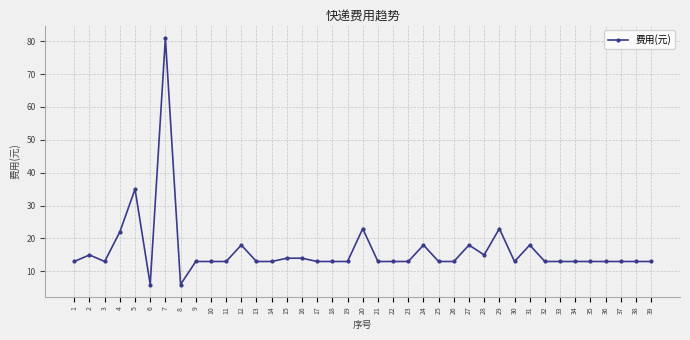

What is the smallest value displayed?

6